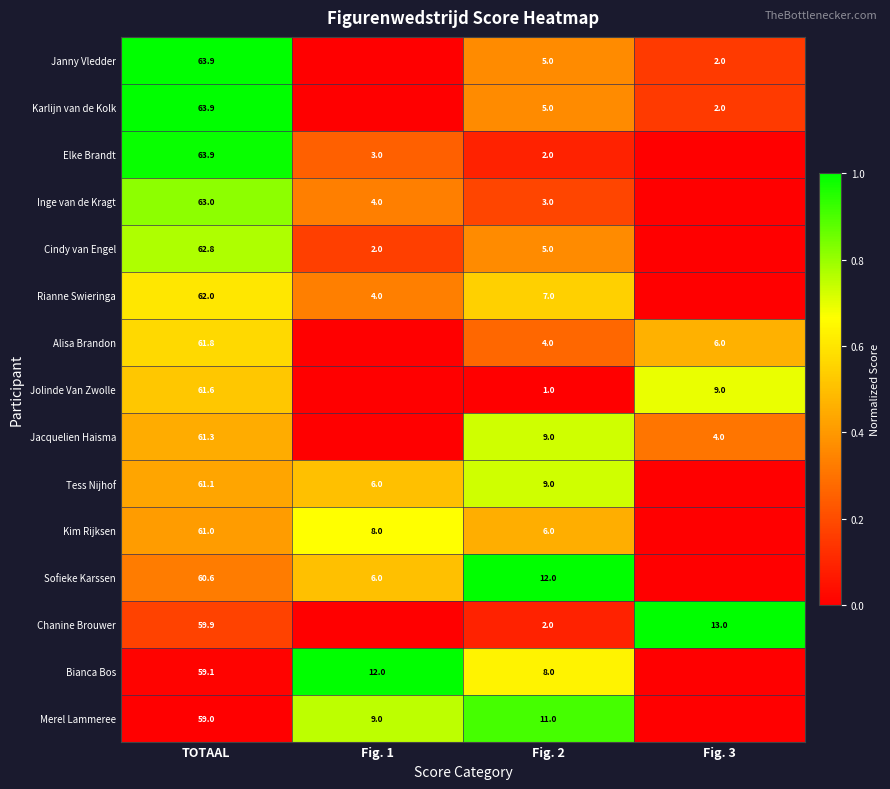

What is the sum of the Inge van de Kragt values at Fig. 2 and TOTAAL?

66.0